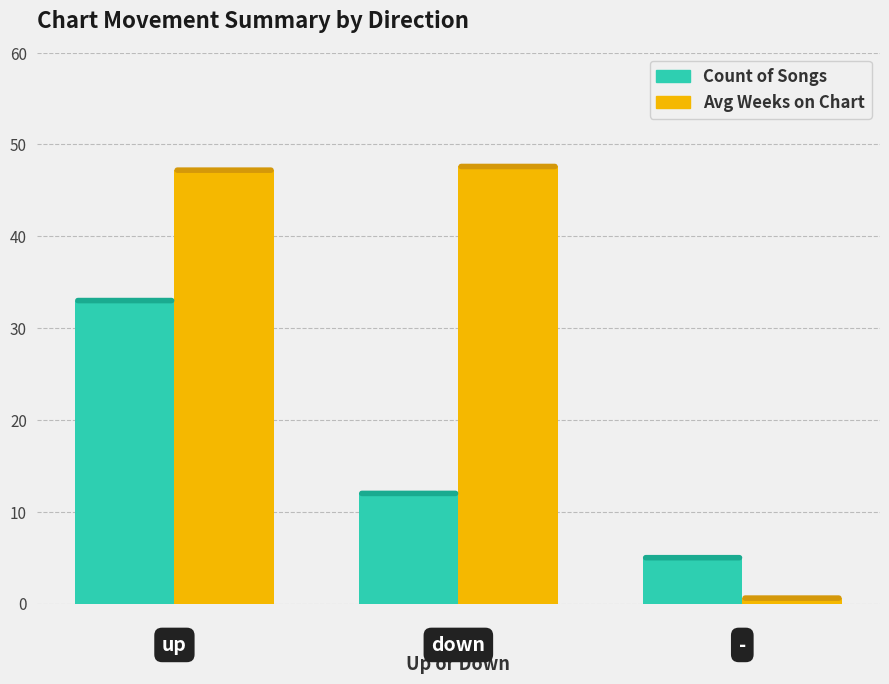

What is the average value of the Count of Songs series?

16.7